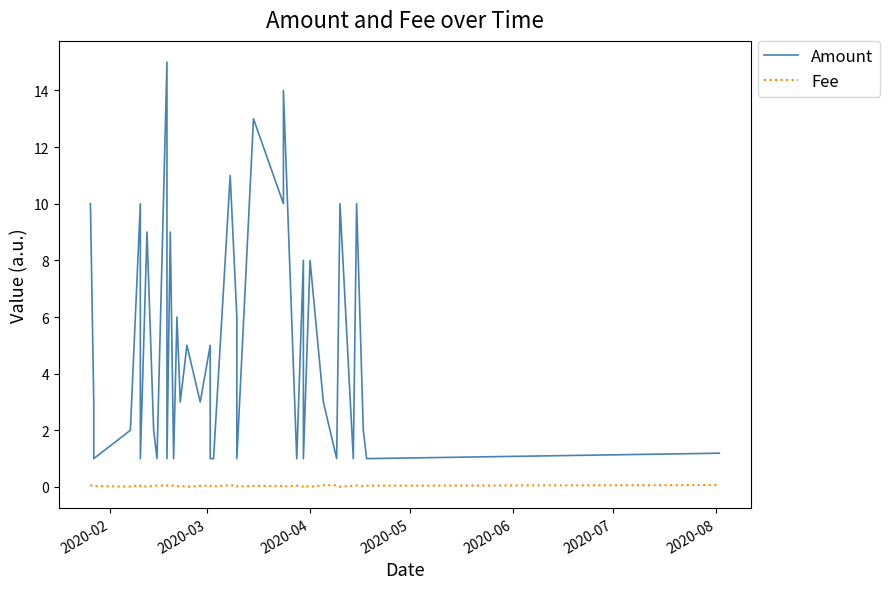

At which category does Fee reach its first local valley?

2020-03